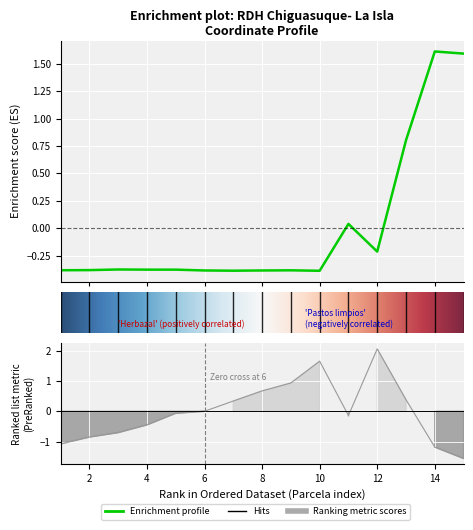

What is the greatest value displayed?

2.1